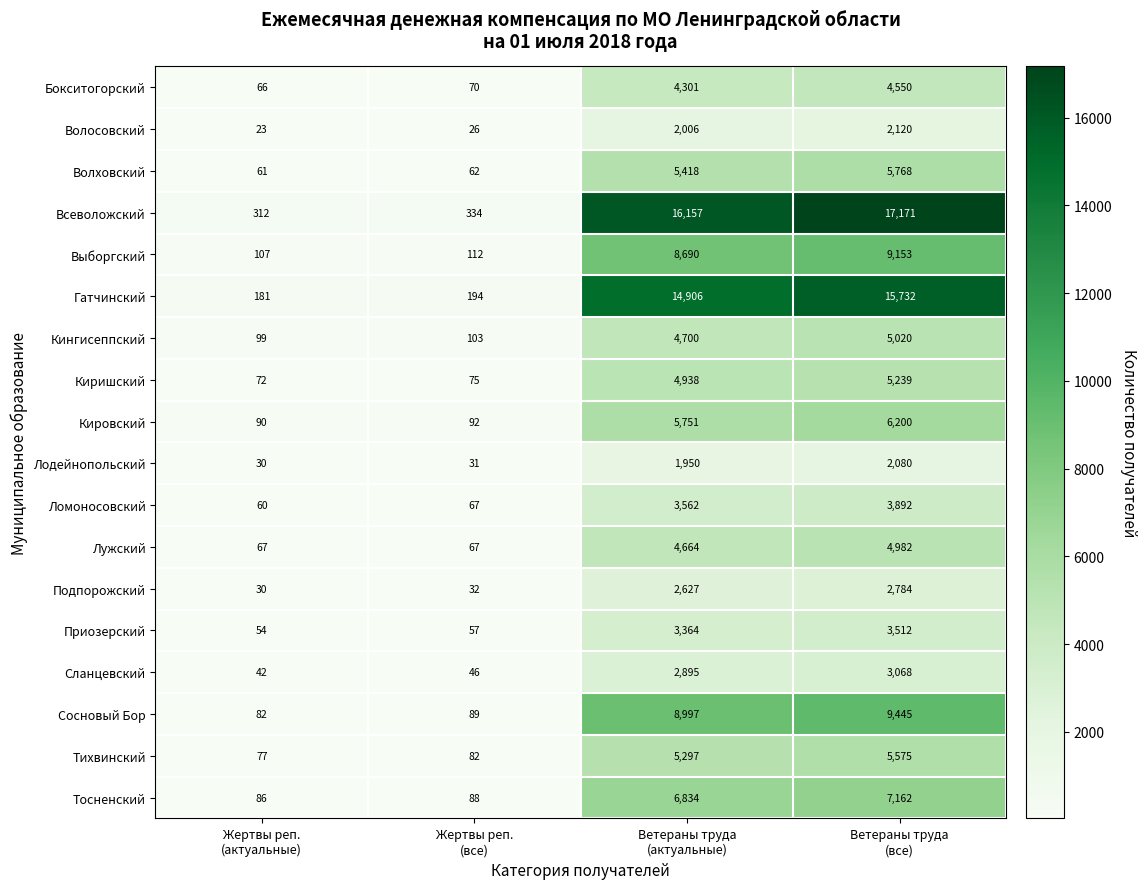

List the series in order of their peak value, lowest first.

Лодейнопольский, Волосовский, Подпорожский, Сланцевский, Приозерский, Ломоносовский, Бокситогорский, Лужский, Кингисеппский, Киришский, Тихвинский, Волховский, Кировский, Тосненский, Выборгский, Сосновый Бор, Гатчинский, Всеволожский